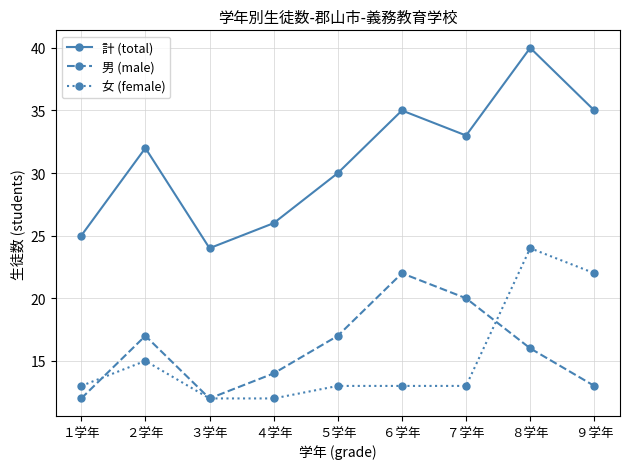

True or false: 計 (total) and 男 (male) intersect in this chart.

False